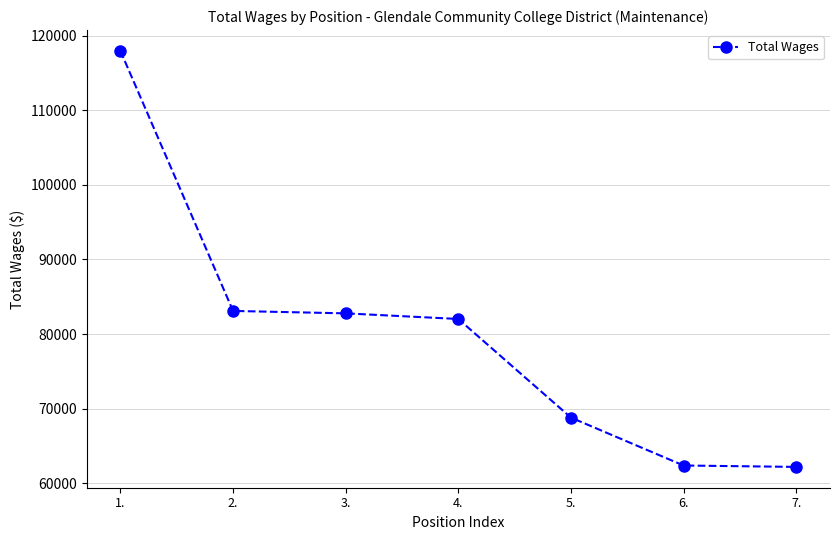

What is the change in value from 1. to 7.?

-55728